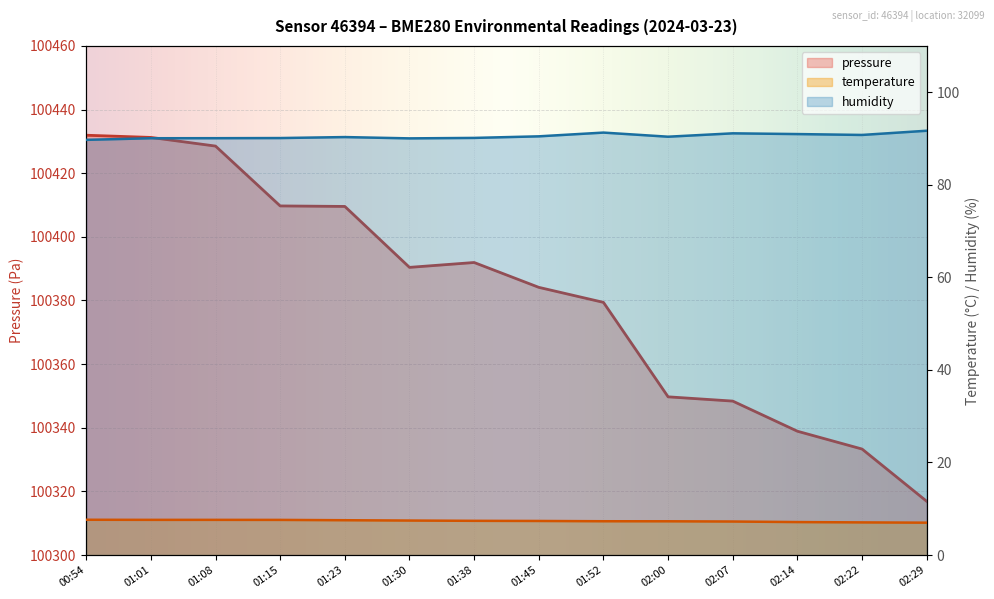

Which series has the widest spread of values?

pressure